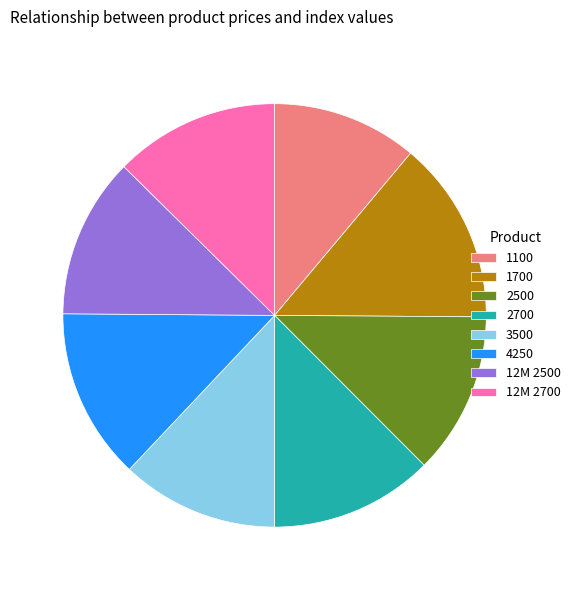

The 2500 slice represents 1% of the pie. True or false?

False